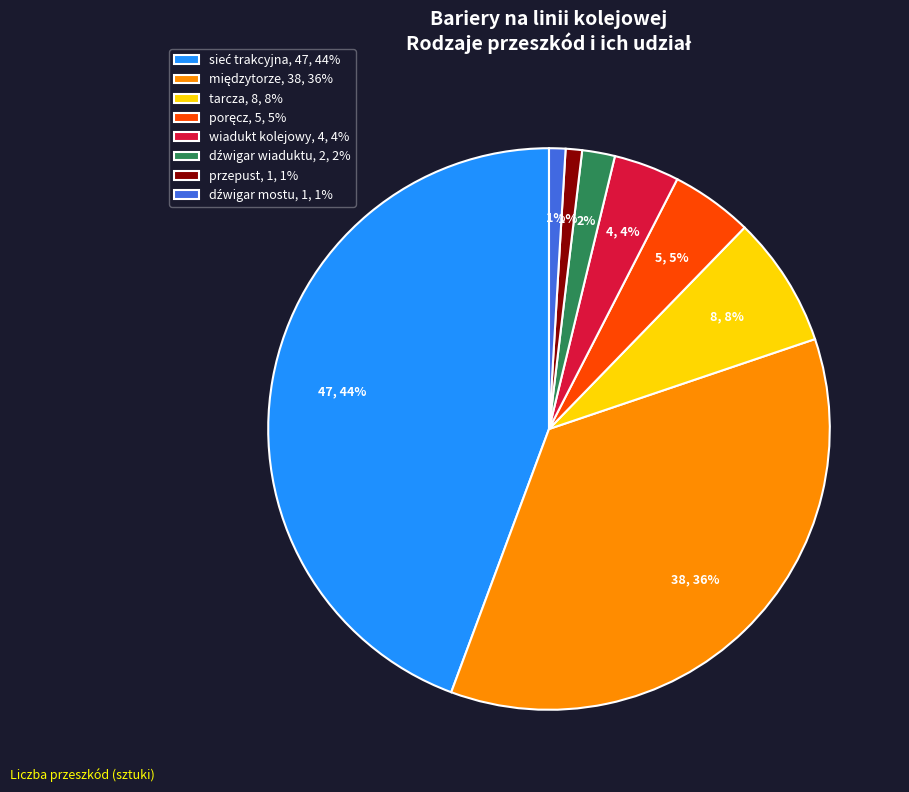

To the nearest percent, what is the difference between the largest and smallest slice percentages?

43%